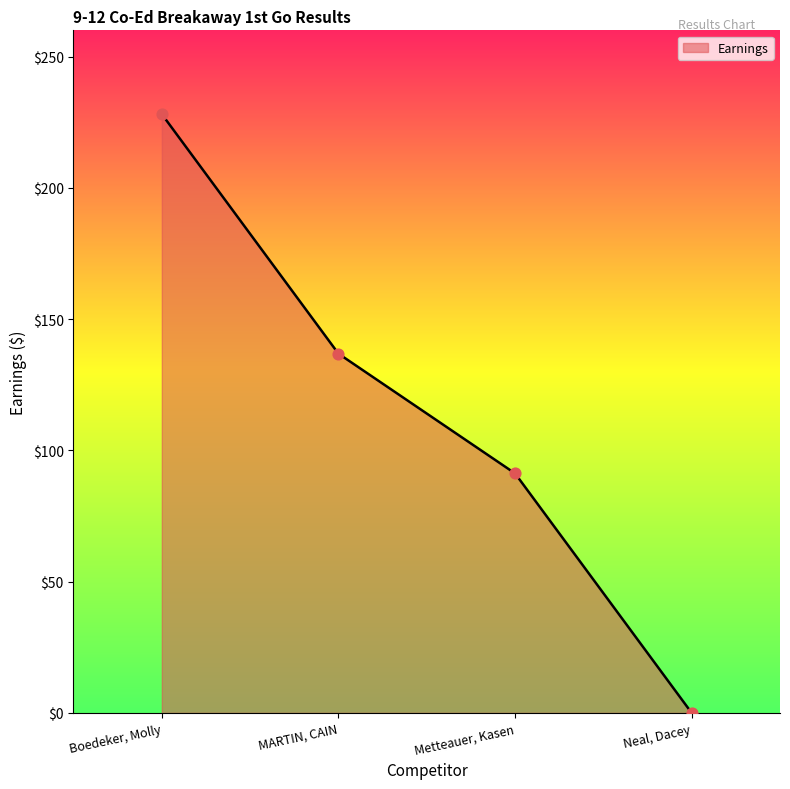

Between Boedeker, Molly and Neal, Dacey, which is larger?

Boedeker, Molly